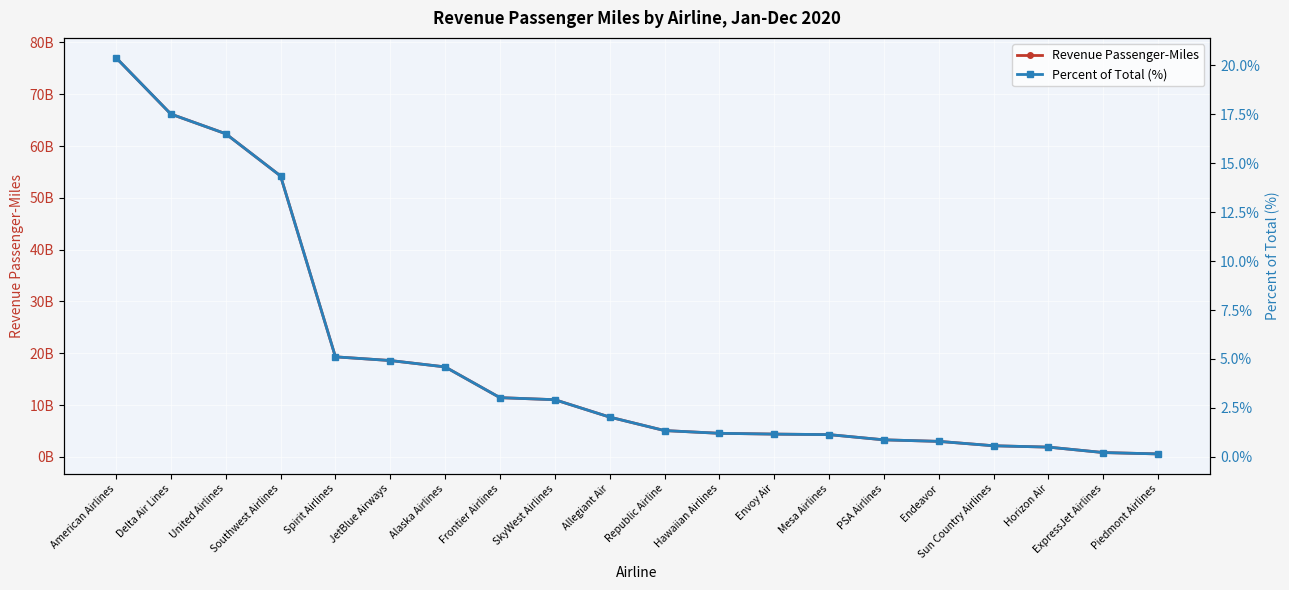

What is the greatest value displayed?

77051695065.0